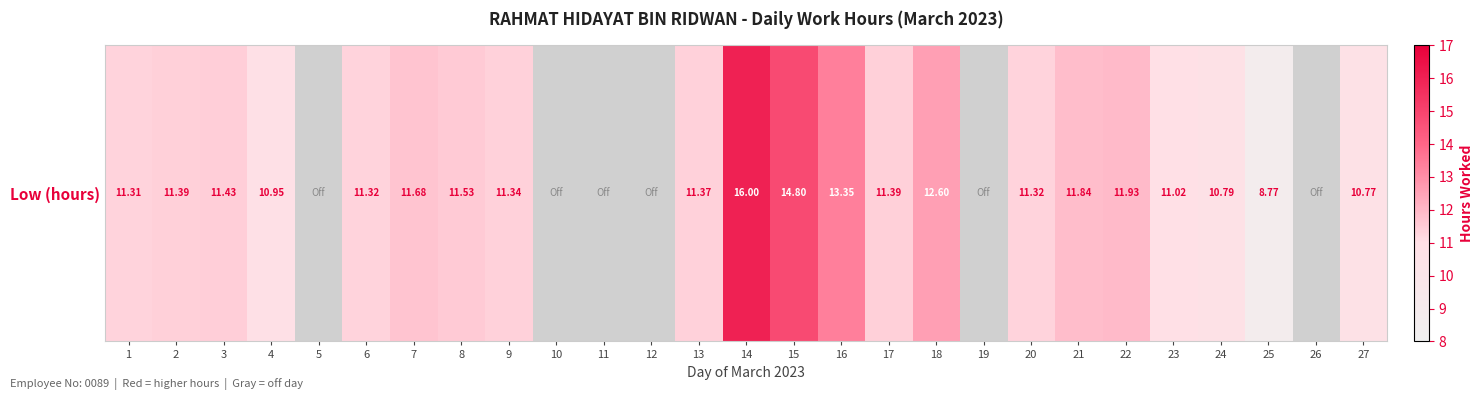

List the labels in order of value, smallest first.

5, 10, 11, 12, 19, 26, 25, 27, 24, 4, 23, 1, 6, 20, 9, 13, 2, 17, 3, 8, 7, 21, 22, 18, 16, 15, 14